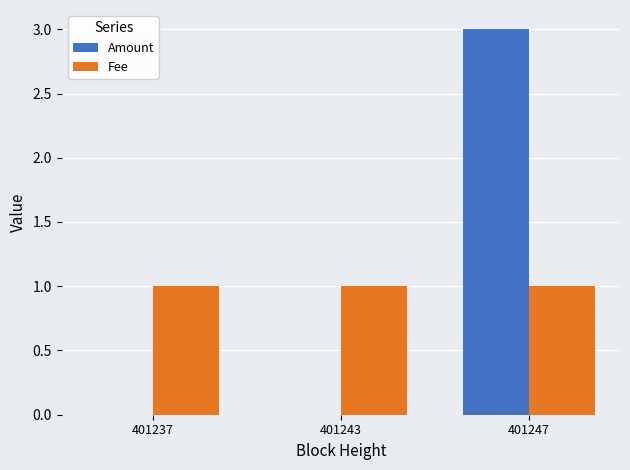

The value of Fee at 401243 is 1. True or false?

True